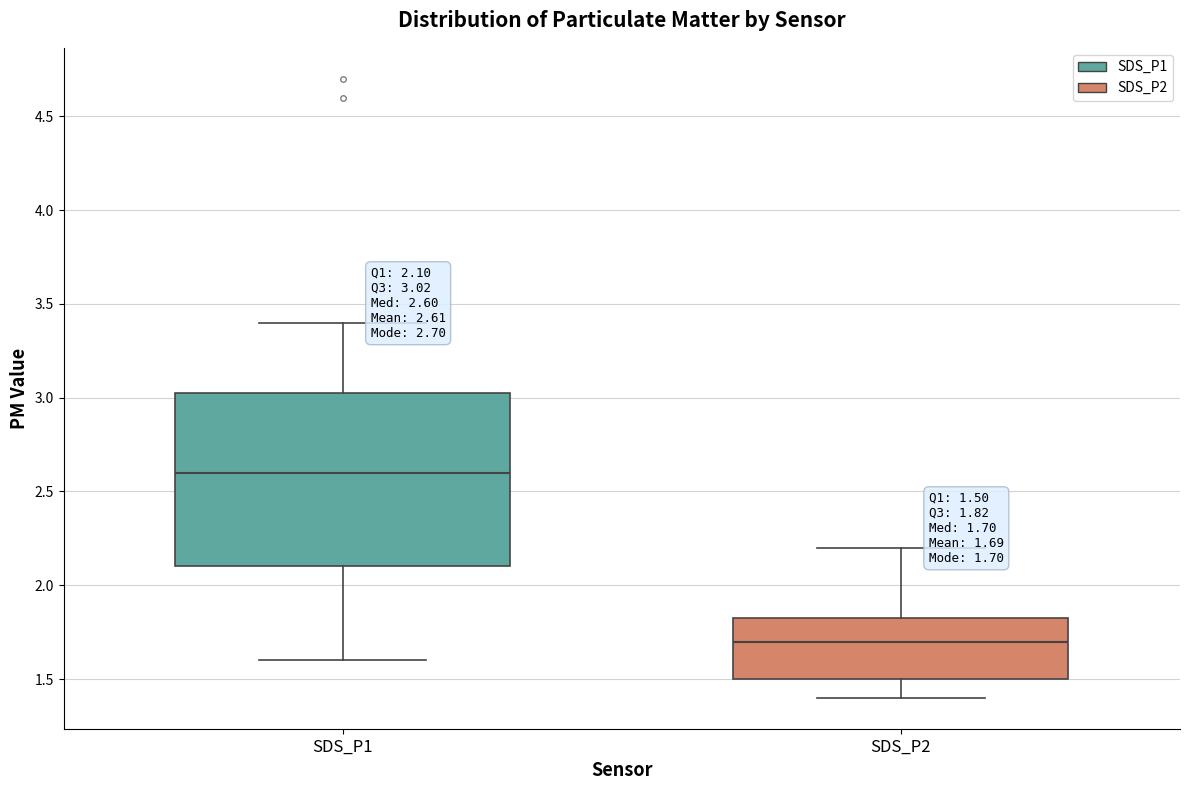

Which box's median line is the highest?

SDS_P1